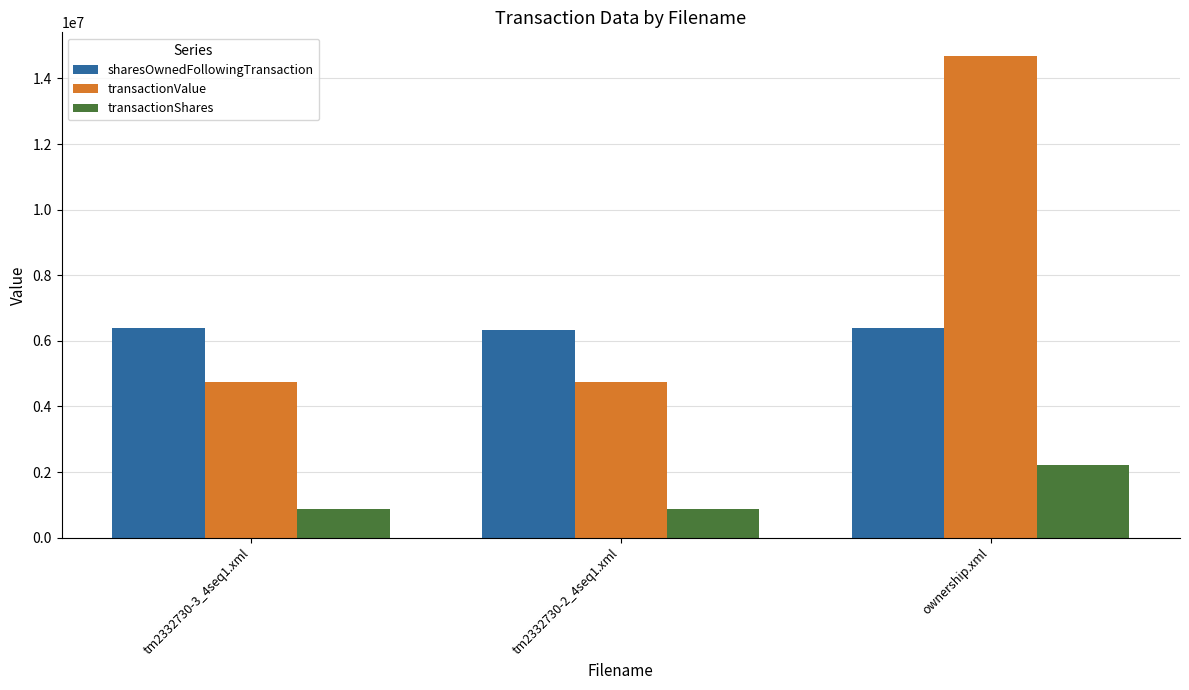

True or false: sharesOwnedFollowingTransaction has a value of 2536662 at ownership.xml.

False